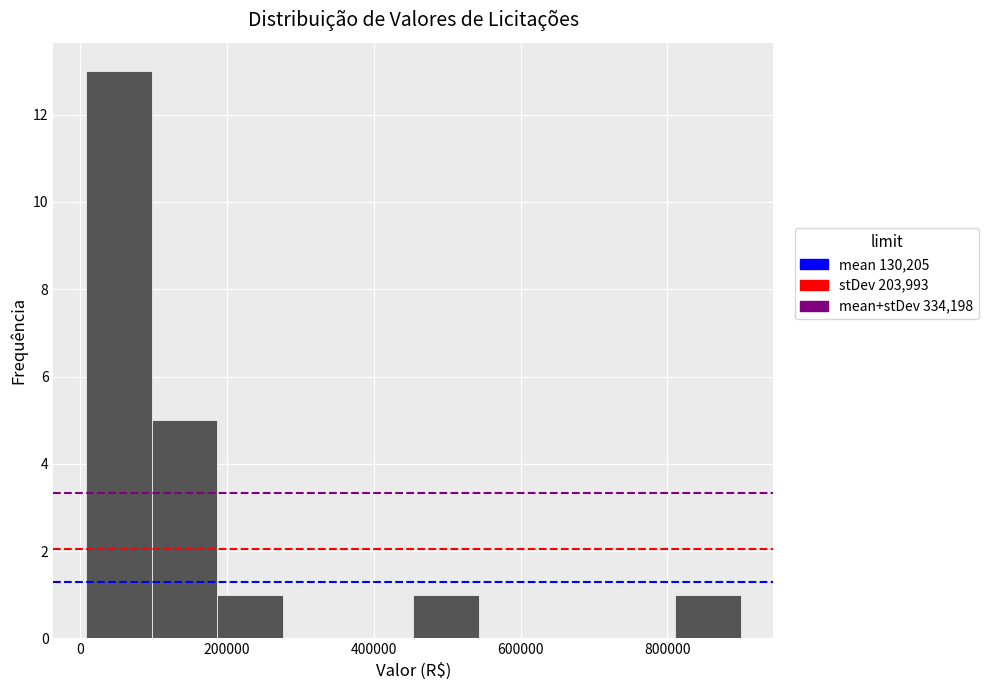

Reading left to right, transcribe this chart: for each bar, give the range it covers on the x-axis and its height. Neither the bar edges nor the heights are printed on the chart, so give them approximately, as read against the axes.

0 to 100000: 13
100000 to 180000: 5
180000 to 280000: 1
280000 to 360000: 0
360000 to 460000: 0
460000 to 540000: 1
540000 to 640000: 0
640000 to 720000: 0
720000 to 820000: 0
820000 to 900000: 1